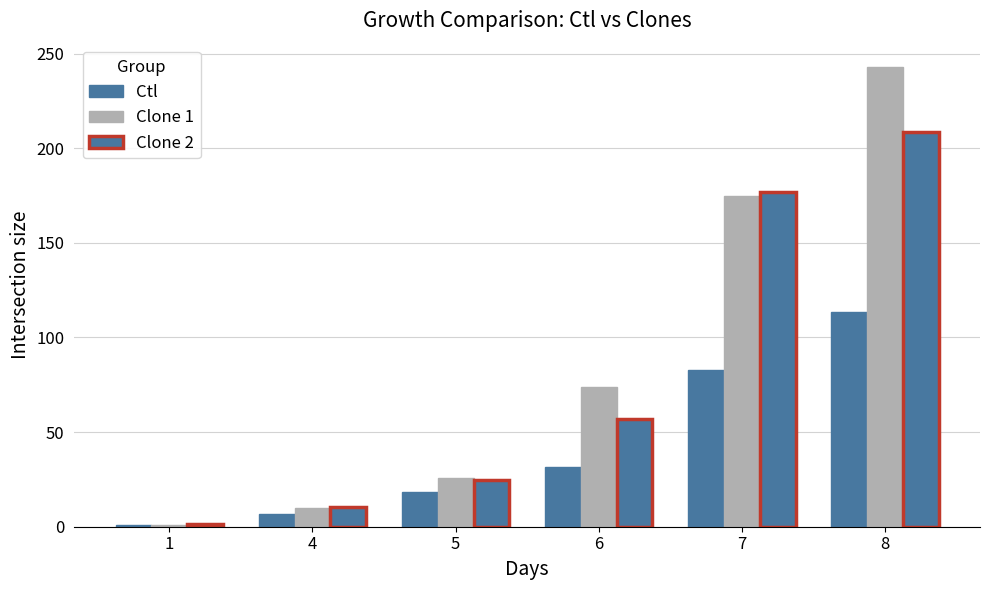

What is the approximate value of Clone 1 at 6?

74.1